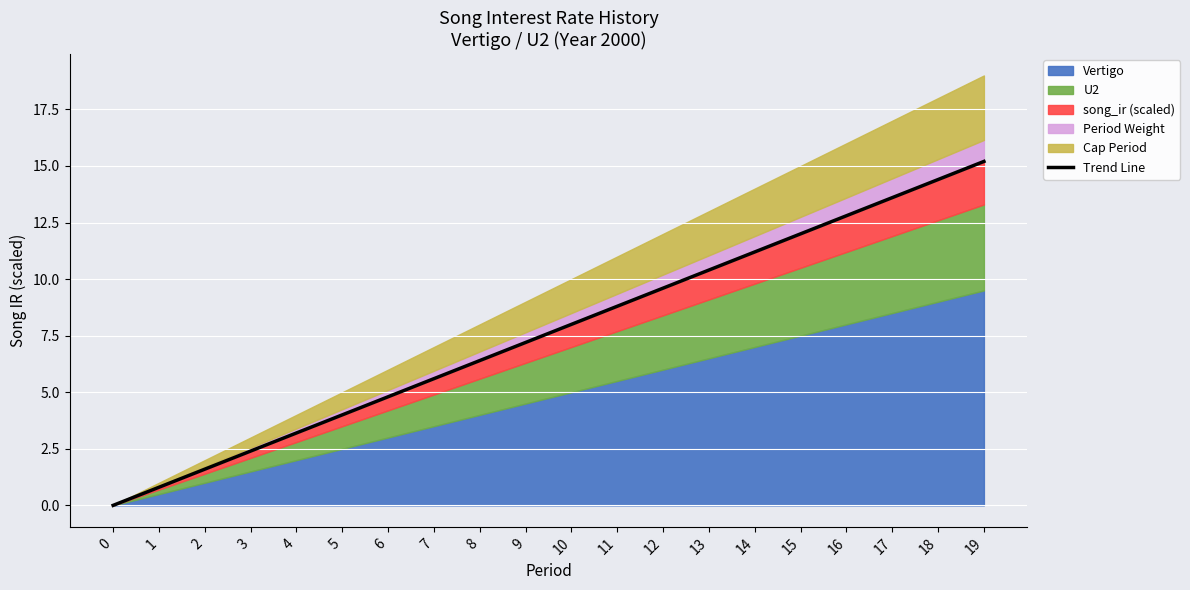

Read the value at 16.

12.8